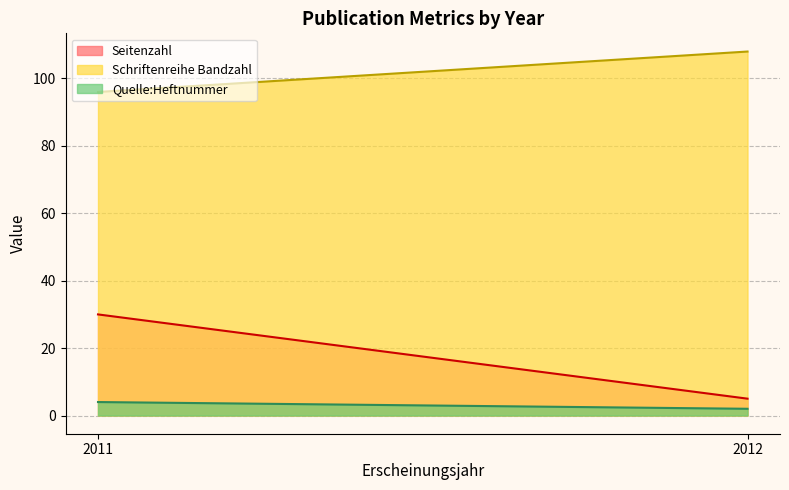

What is the spread (max minus min) of values at 2011?

92